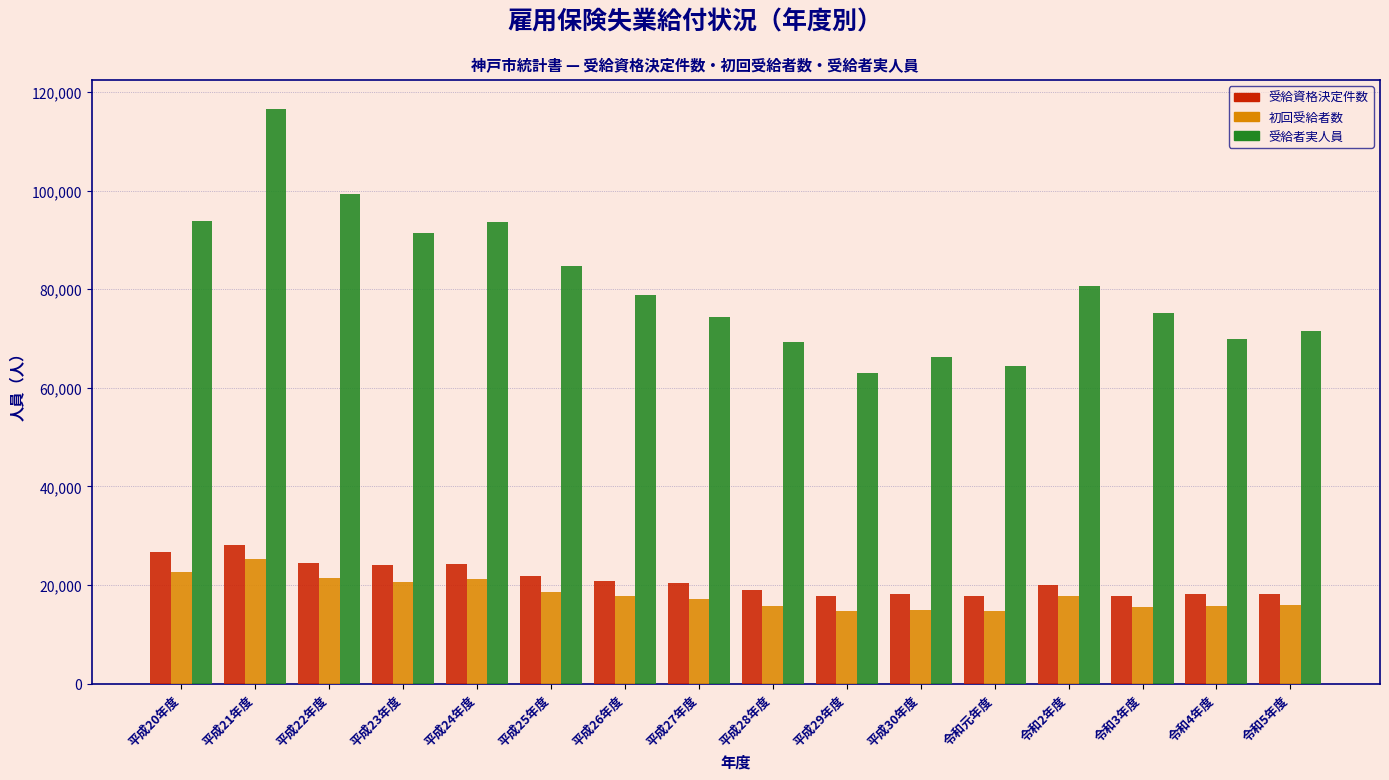

At which label is 受給者実人員 closest to 89751?

平成23年度